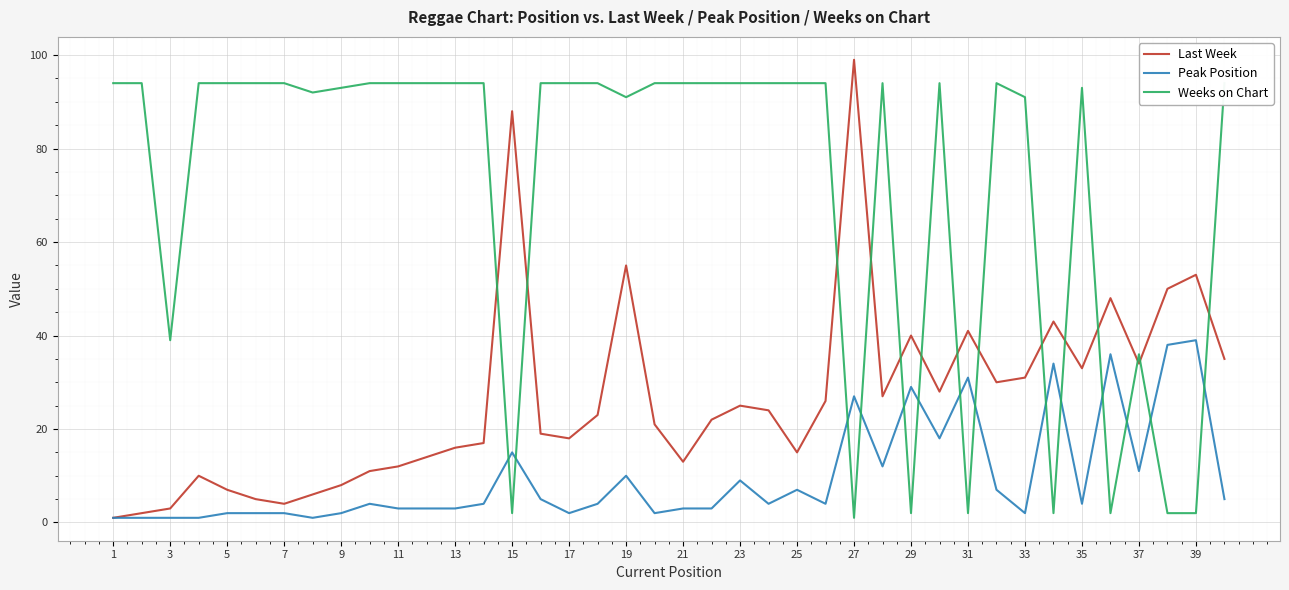

Is it true that Peak Position equals 4 at 35?

True